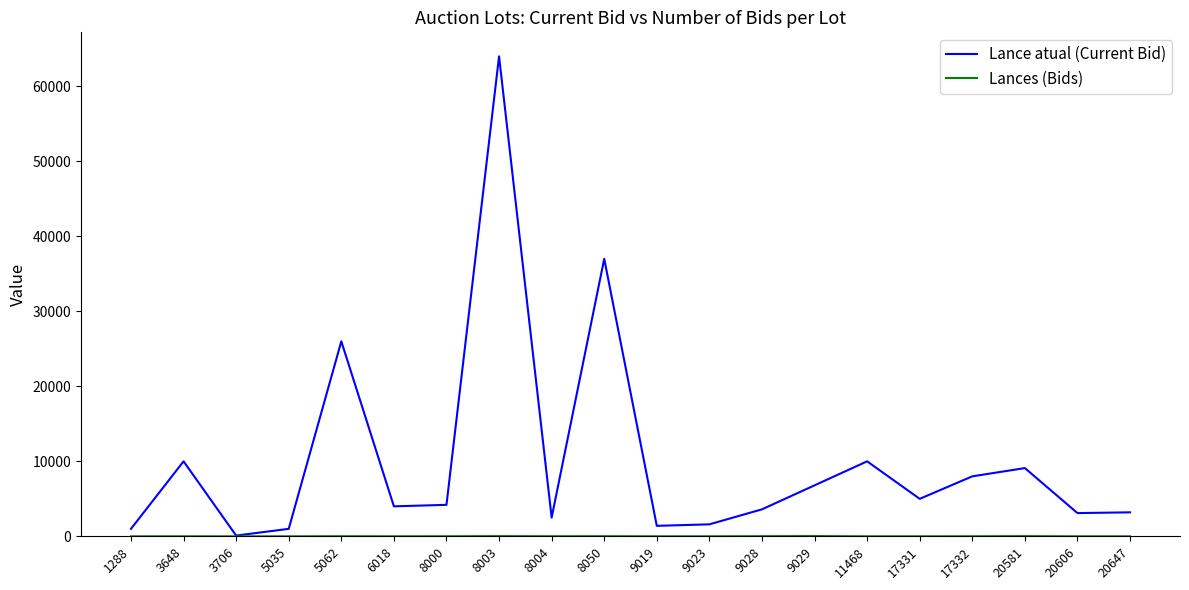

What is the difference between the highest and lowest values at 9029?

6765